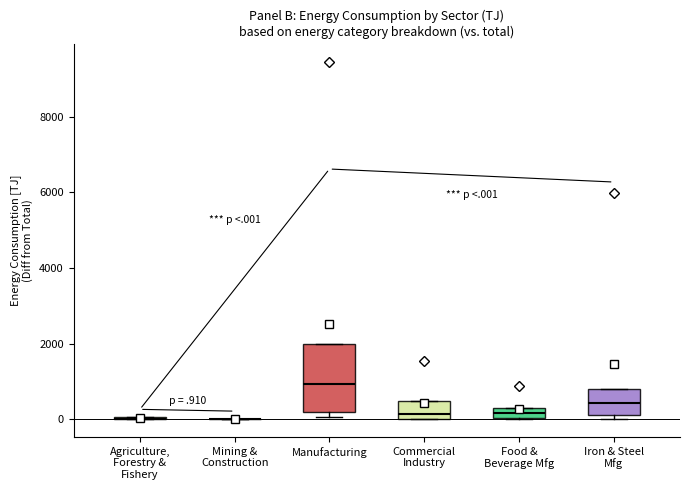

Comparing the boxes themselves (not the whiskers), which one is the tallest?

Manufacturing